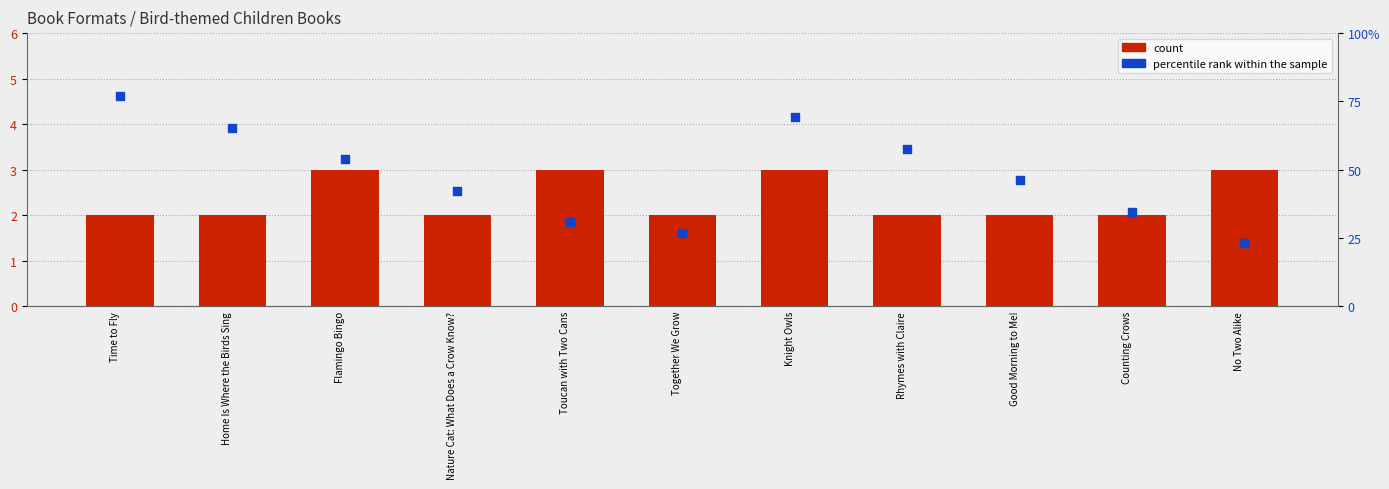

What is the total value across all series at Flamingo Bingo?

56.8